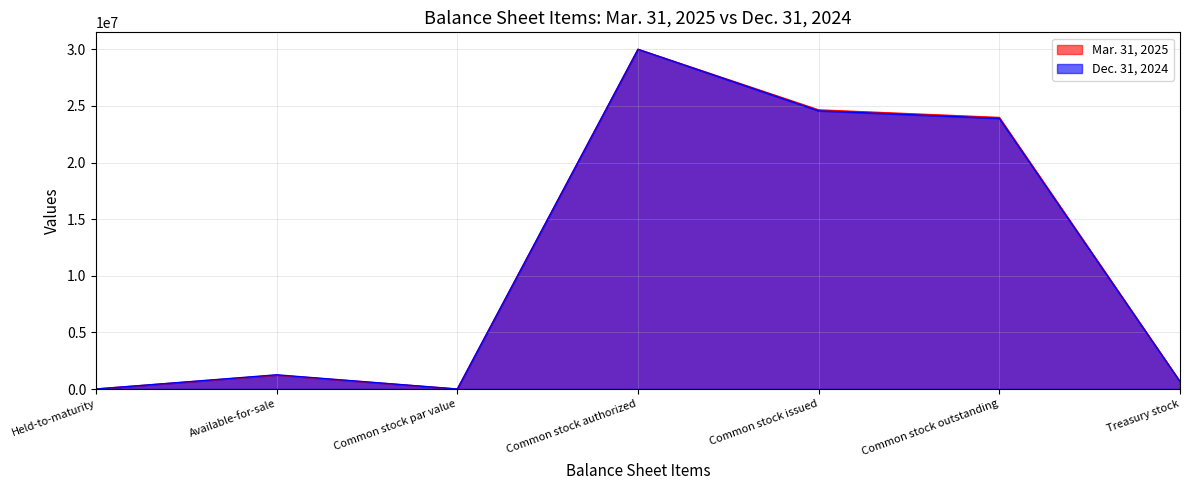

What is the label of the 1st point from the right?

Treasury stock